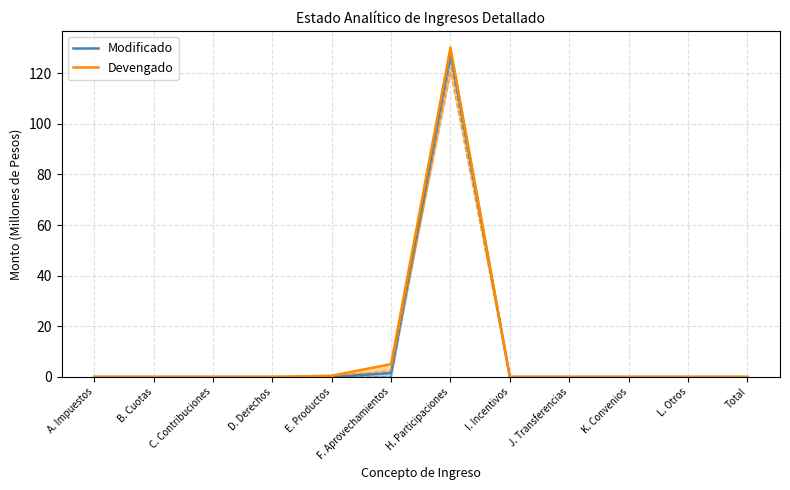

How many positive values does the Devengado series have?

4